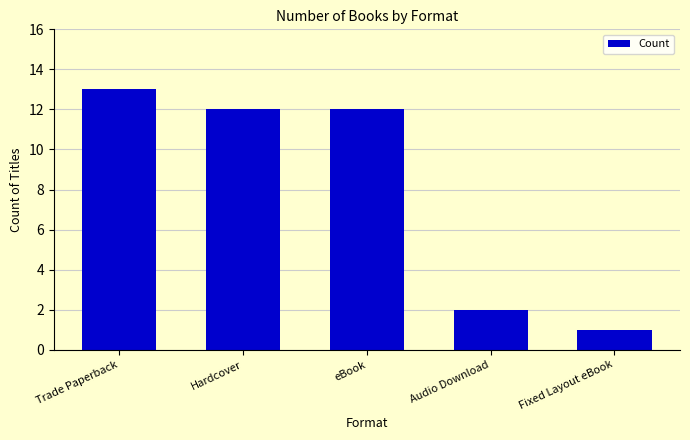

At which label does the data first exceed 12?

Trade Paperback